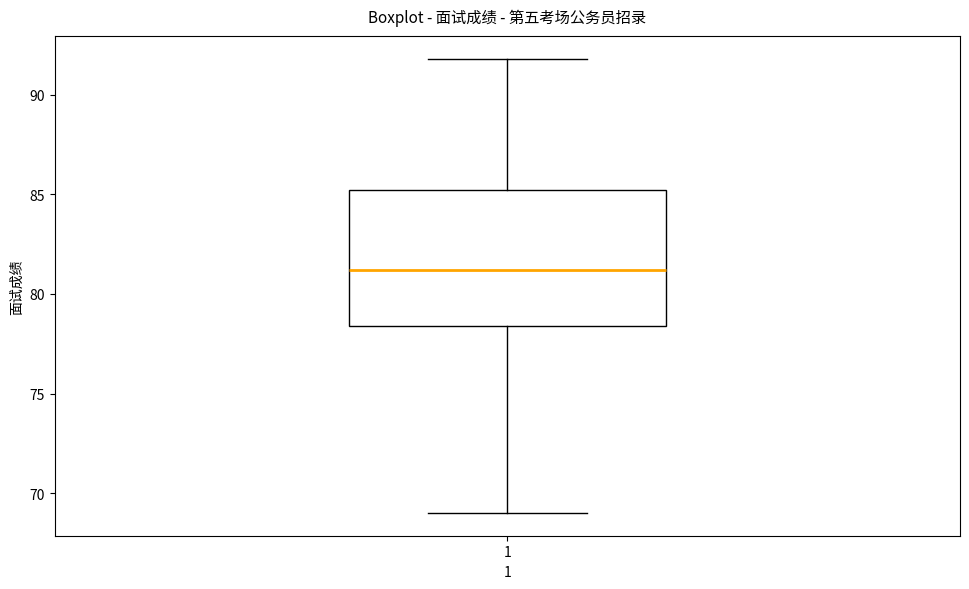

Read this box plot against the y-axis: the position of the median line, the range covered by the box, and the ends of both whiskers. The values are not printed on the chart, so give them approximately, as read against the axis.

median 81.0, box 78.5 to 85.0, whiskers 69.0 to 92.0